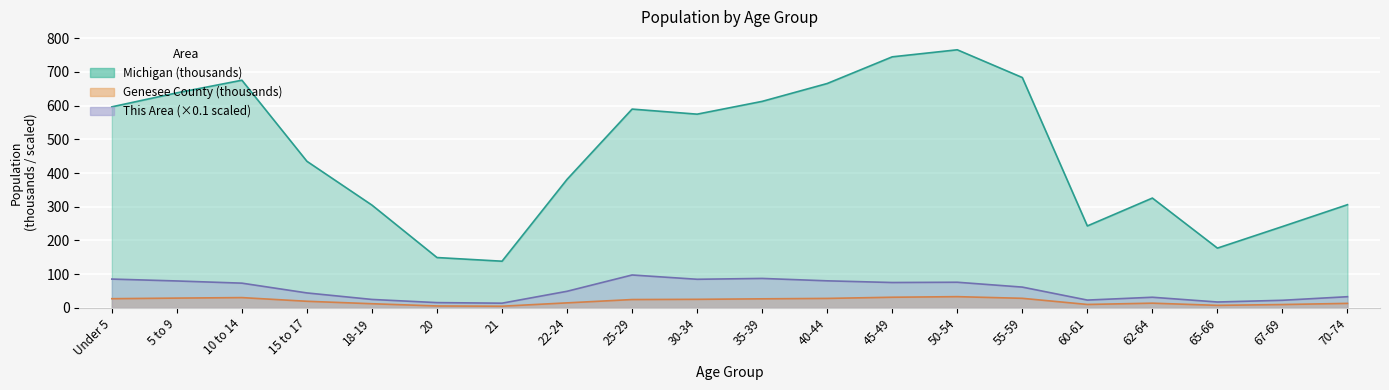

Reading left to right, extract all data points from this chart.

This Area: Under 5=85.5	5 to 9=79.9	10 to 14=73.4	15 to 17=44.4	18-19=25.1	20=15.7	21=14.0	22-24=49.3	25-29=97.6	30-34=84.9	35-39=87.4	40-44=80.3	45-49=75.3	50-54=76.1	55-59=61.7	60-61=23.2	62-64=31.6	65-66=17.5	67-69=22.6	70-74=33.2
Genesee County: Under 5=27.3	5 to 9=29.1	10 to 14=30.6	15 to 17=19.6	18-19=12.4	20=5.7	21=5.0	22-24=14.9	25-29=24.8	30-34=25.4	35-39=26.9	40-44=28.1	45-49=31.6	50-54=33.4	55-59=28.4	60-61=10.2	62-64=14.0	65-66=7.5	67-69=10.0	70-74=13.4
Michigan: Under 5=596.3	5 to 9=637.8	10 to 14=675.2	15 to 17=434.8	18-19=304.8	20=149.3	21=138.5	22-24=381.2	25-29=589.6	30-34=574.6	35-39=612.5	40-44=665.5	45-49=744.6	50-54=765.5	55-59=683.2	60-61=243.1	62-64=325.7	65-66=177.3	67-69=241.3	70-74=306.1